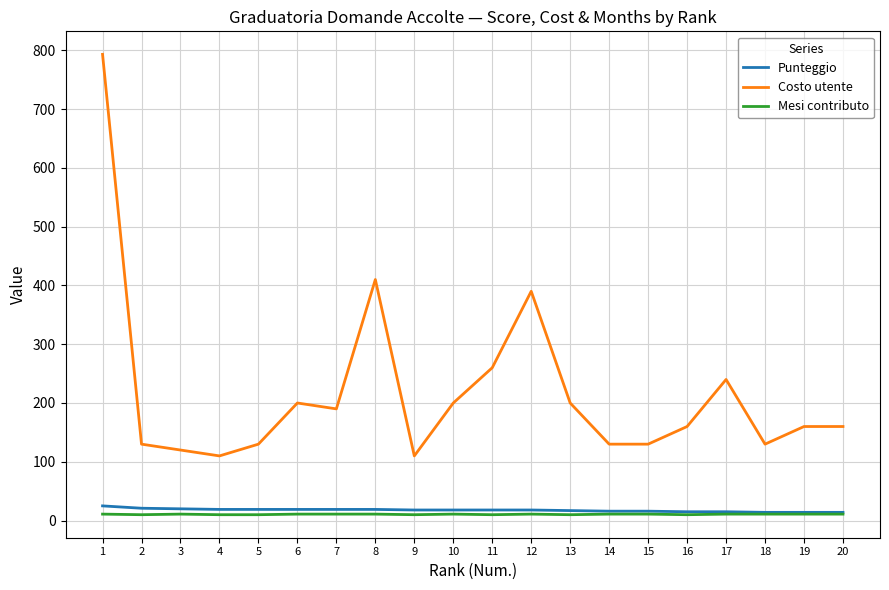

The value of Punteggio at 11 is 18. True or false?

True